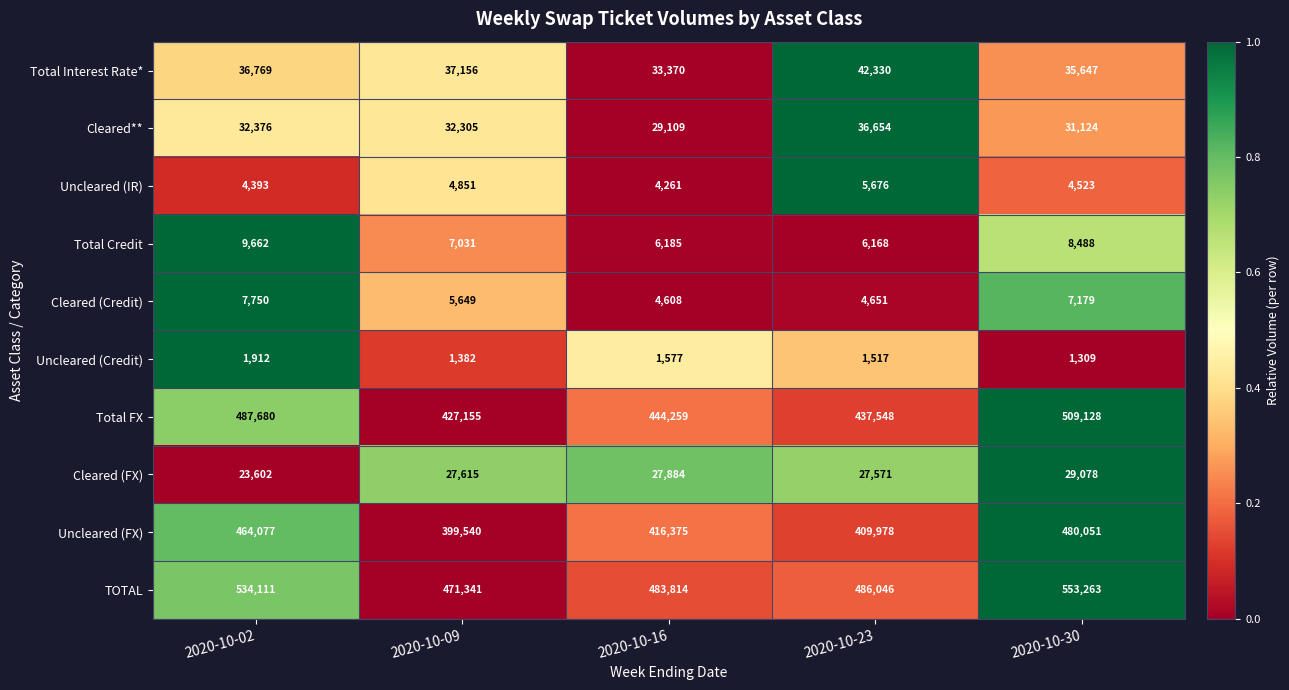

What is the minimum value shown in the chart?

1309